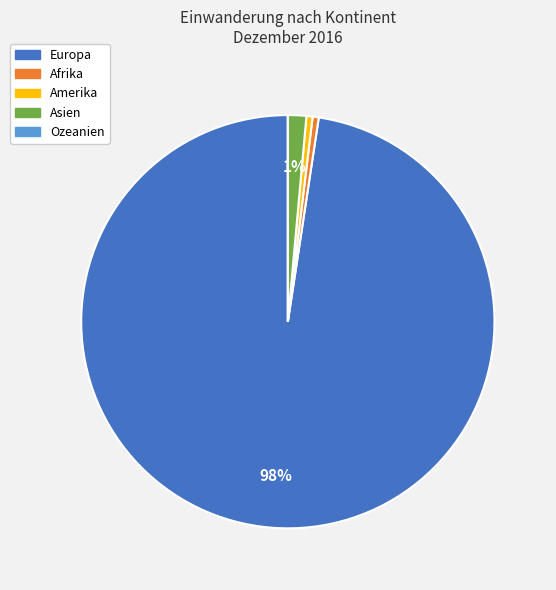

The Europa slice represents 89% of the pie. True or false?

False